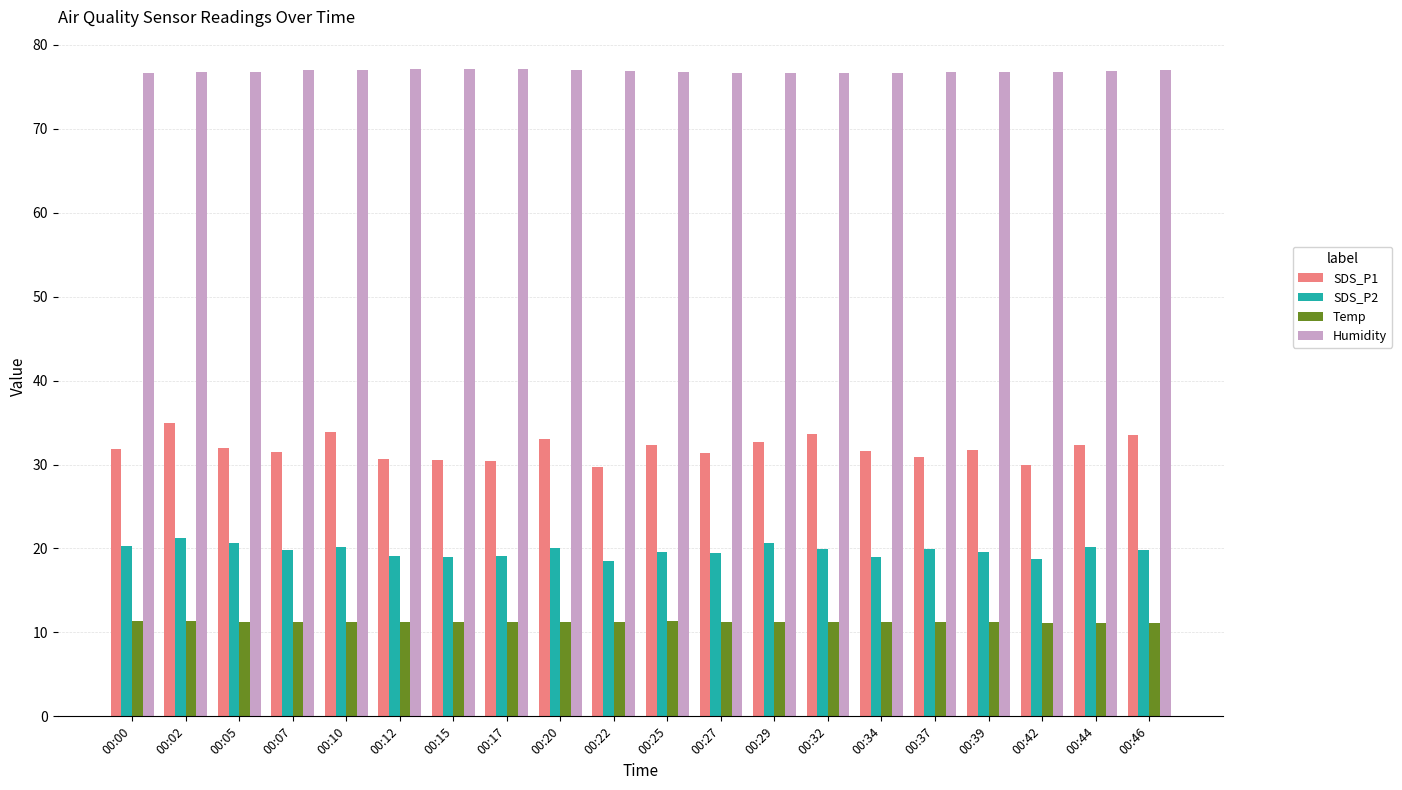

What is the value of the SDS_P2 bar at the 19th from the left?

20.1